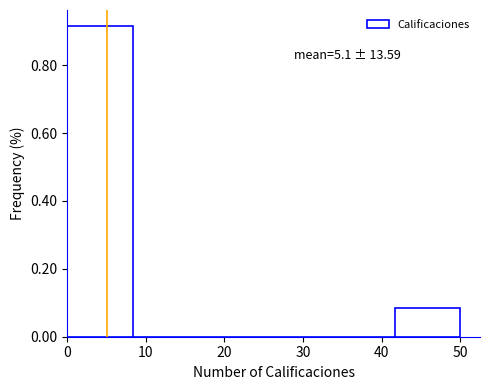

Which range on the x-axis has the tallest bar?

0 to 8